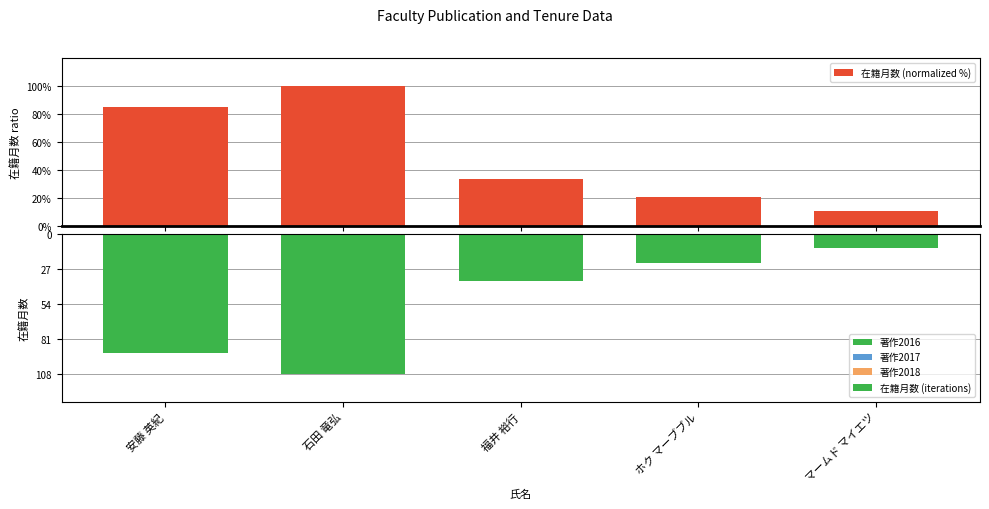

What is the difference between the second highest and second lowest values in the 在籍月数 (iterations) series?

70